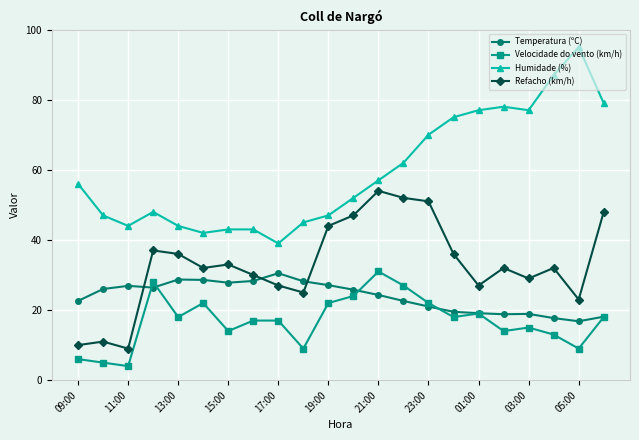

What is the value of the Temperatura (ºC) point at the 20th from the left?

17.7